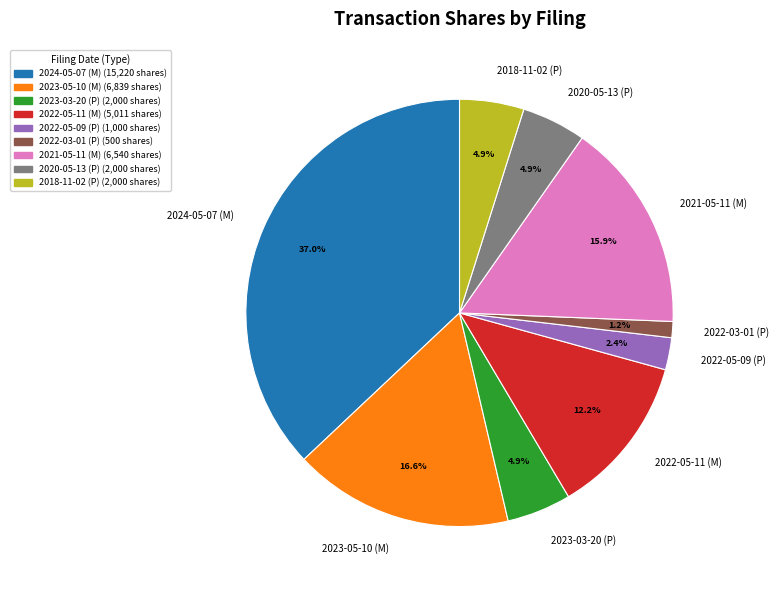

Which has a higher value, 2018-11-02 (P) or 2022-03-01 (P)?

2018-11-02 (P)